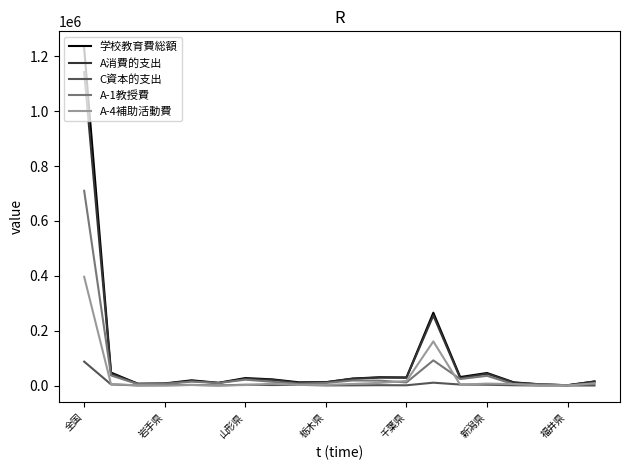

Rank the series by their maximum value, from highest to lowest.

学校教育費総額, A消費的支出, A-1教授費, A-4補助活動費, C資本的支出